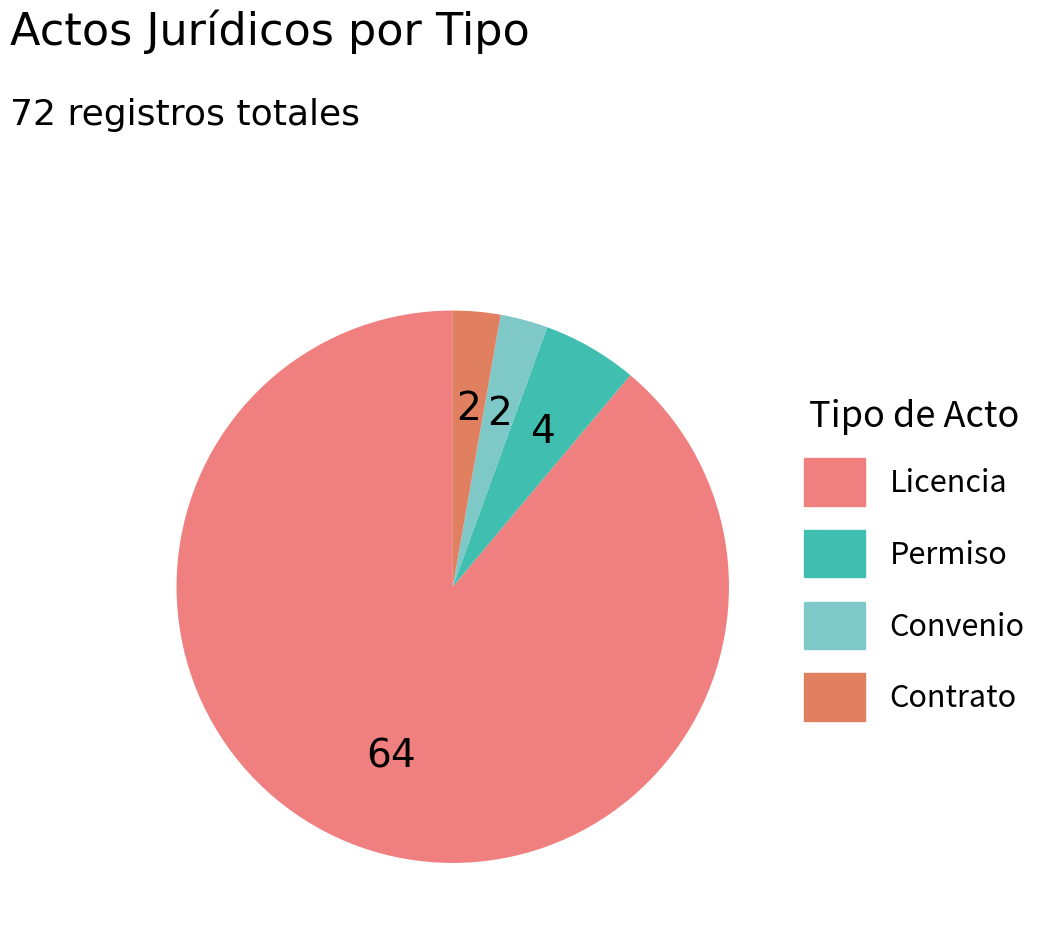

To the nearest percent, what percentage of the pie is Contrato?

3%